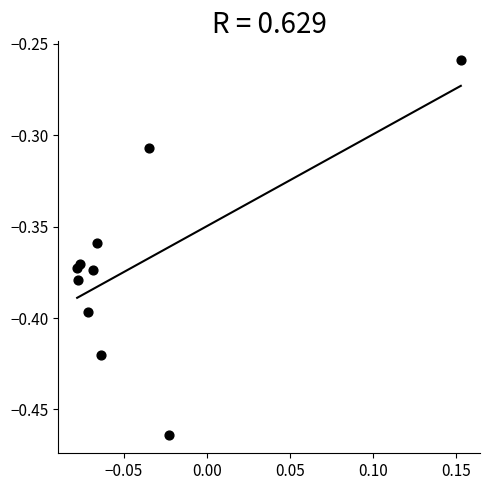

Count the number of points in this scatter plot.

10